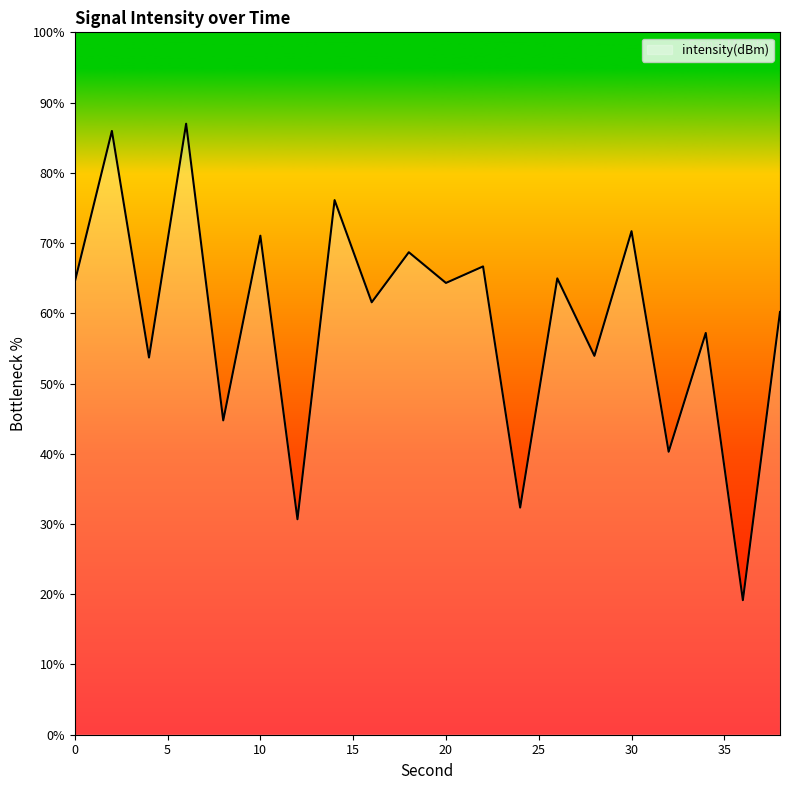

What is the difference between the maximum and minimum values?

67.8